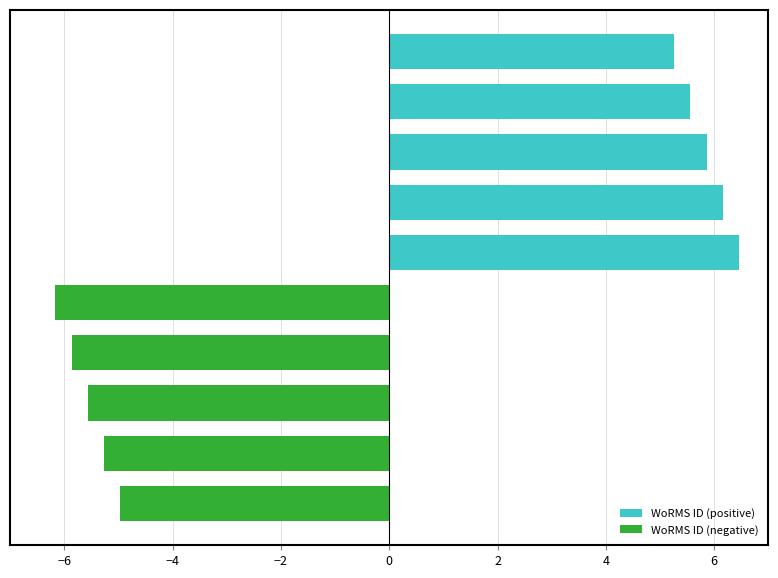

Reading left to right, extract all data points from this chart.

WoRMS ID (positive): −8=6.5	−6=6.2	−4=5.9	−2=5.6	0=5.3
WoRMS ID (negative): −8=-5.0	−6=-5.3	−4=-5.6	−2=-5.9	0=-6.2